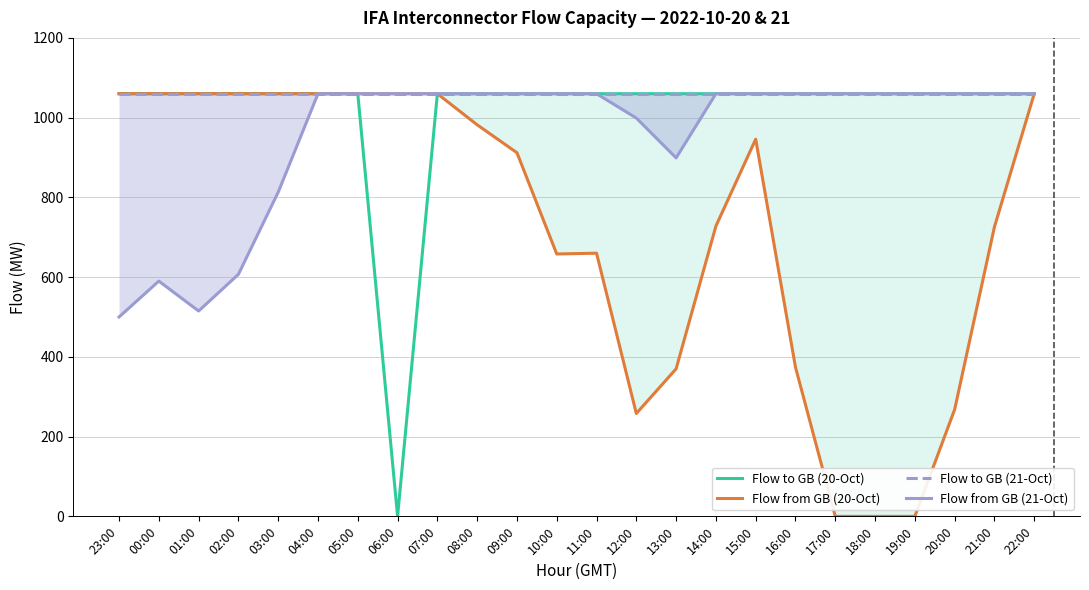

What is the maximum value for Flow from GB (20-Oct)?

1060